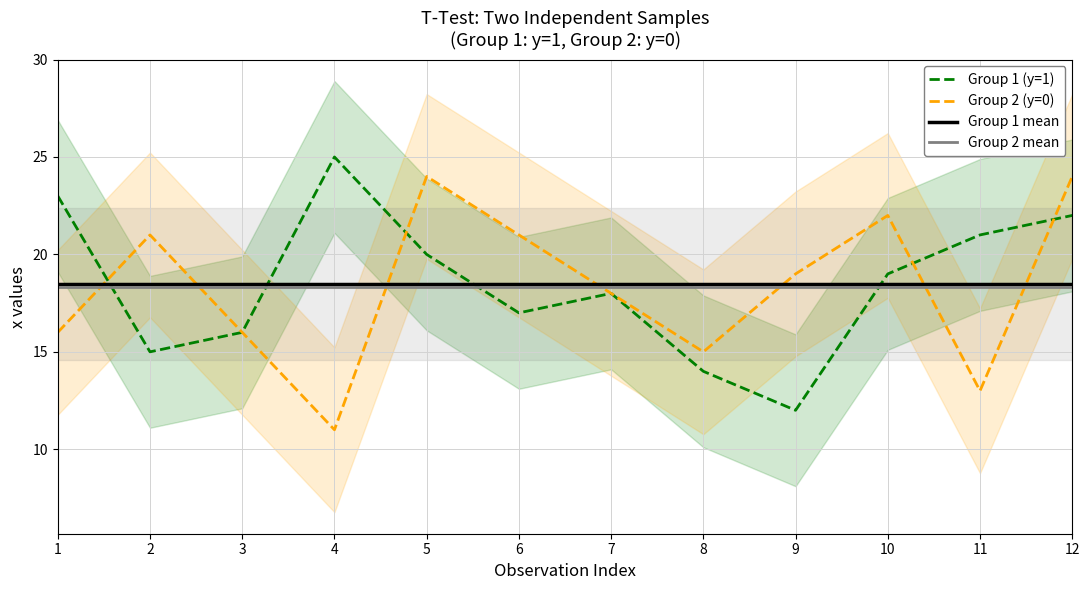

What is the minimum value shown in the chart?

11.0